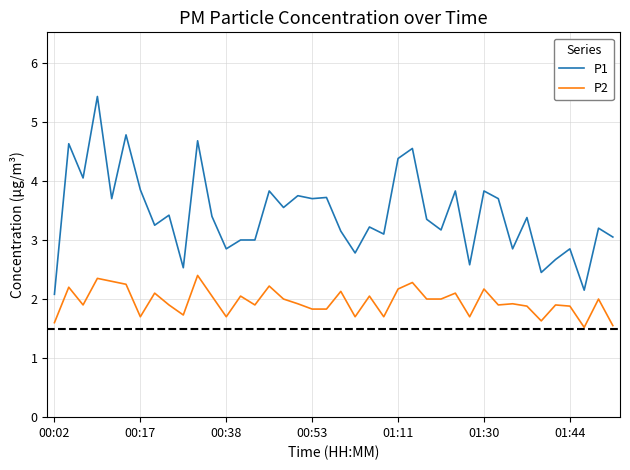

How many categories are shown in the chart?

40